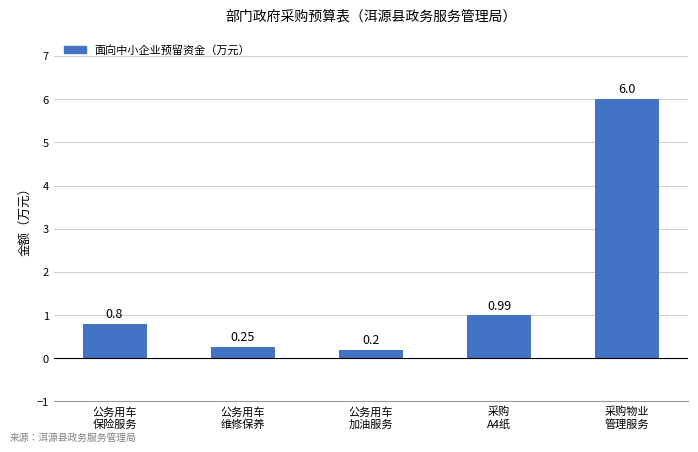

What is the average value?

1.6